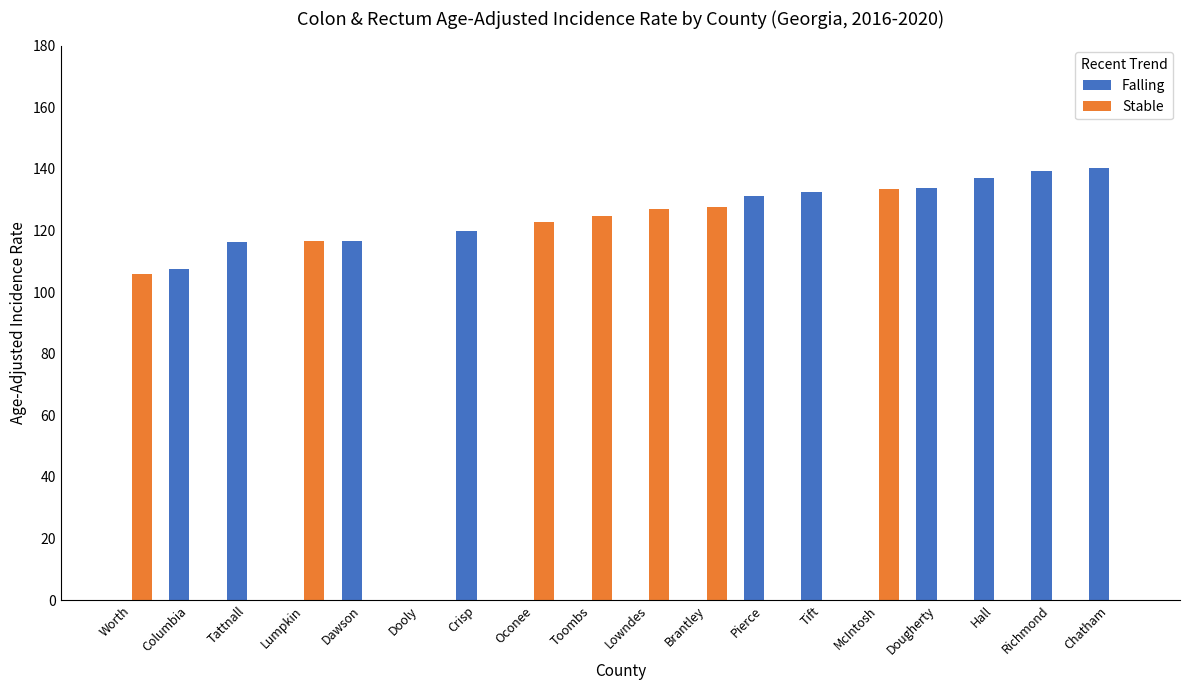

Count the number of data series in this chart.

2